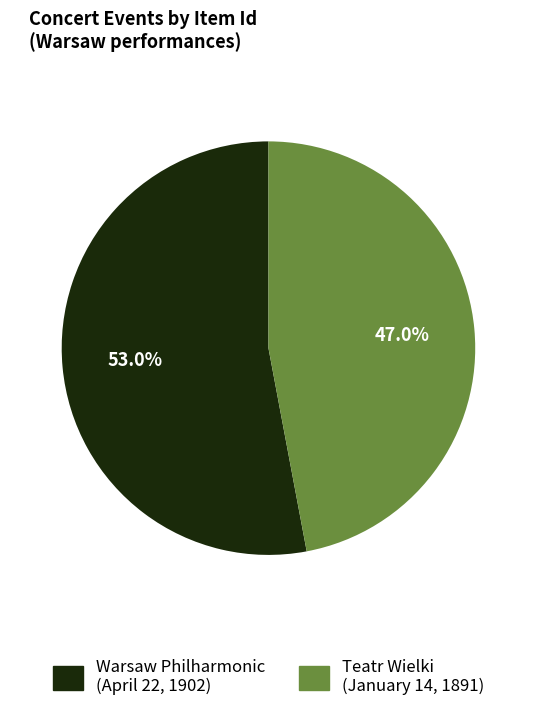

What percentage is the Teatr Wielki (January 14, 1891) slice, to the nearest percent?

47%